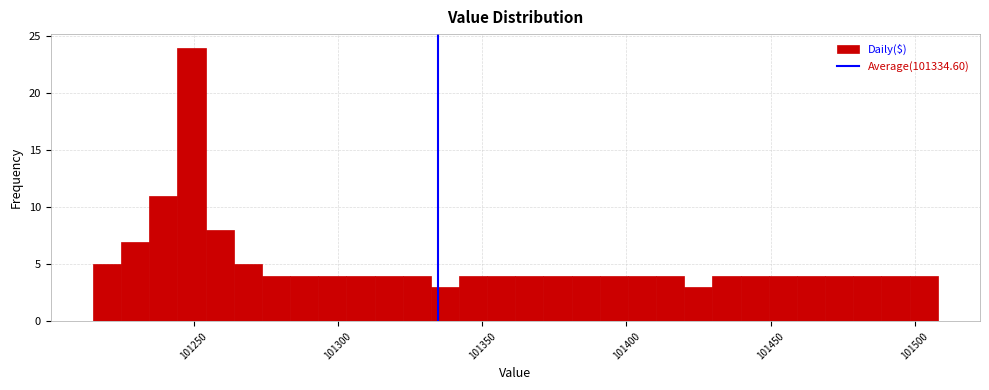

Read against the x-axis, roughly where is the centre of the tallest bar?

101250